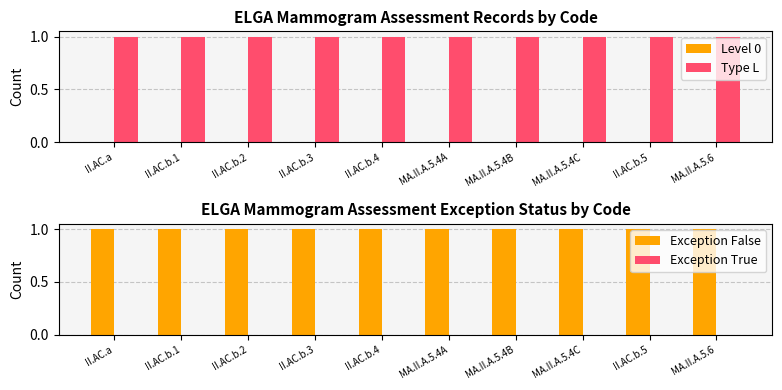

Which category has the lowest value across all series?

II.AC.a